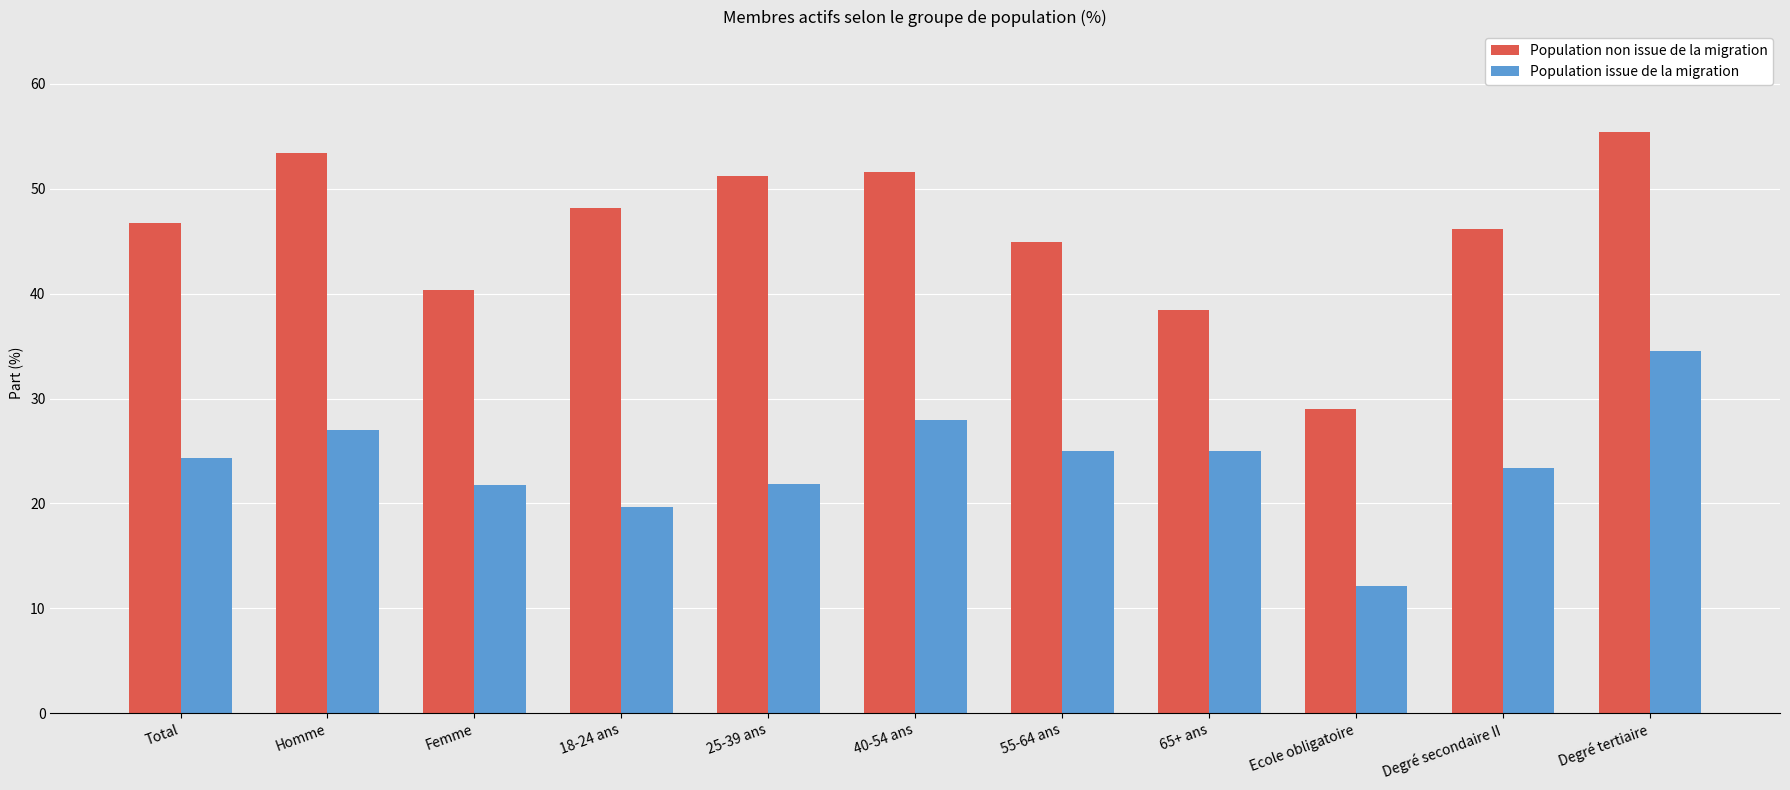

Which category has the lowest value in the Population non issue de la migration series?

Ecole obligatoire